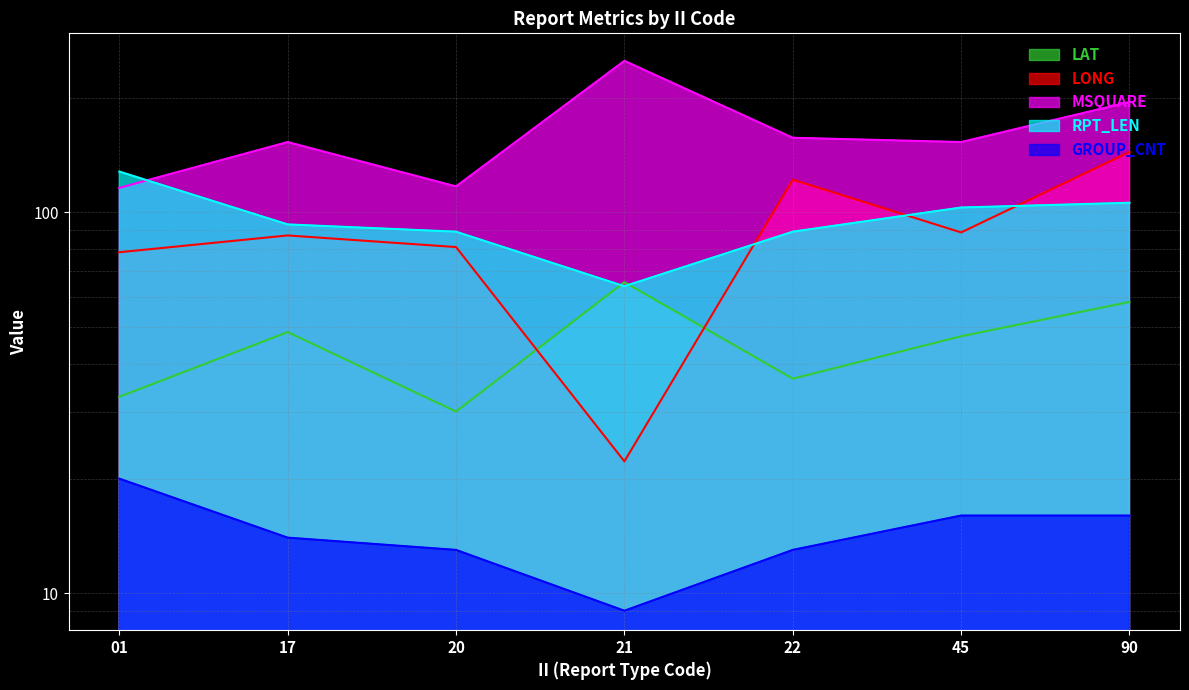

Reading right to left, extract all data points from this chart.

LAT: 58.2	47.3	36.6	65.6	30.0	48.5	32.8
LONG: 144.1	88.6	121.9	22.2	81.1	87.0	78.6
MSQUARE: 195.0	153.0	157.0	250.0	117.0	153.0	116.0
RPT_LEN: 106.0	103.0	89.0	64.0	89.0	93.0	128.0
GROUP_CNT: 16.0	16.0	13.0	9.0	13.0	14.0	20.0